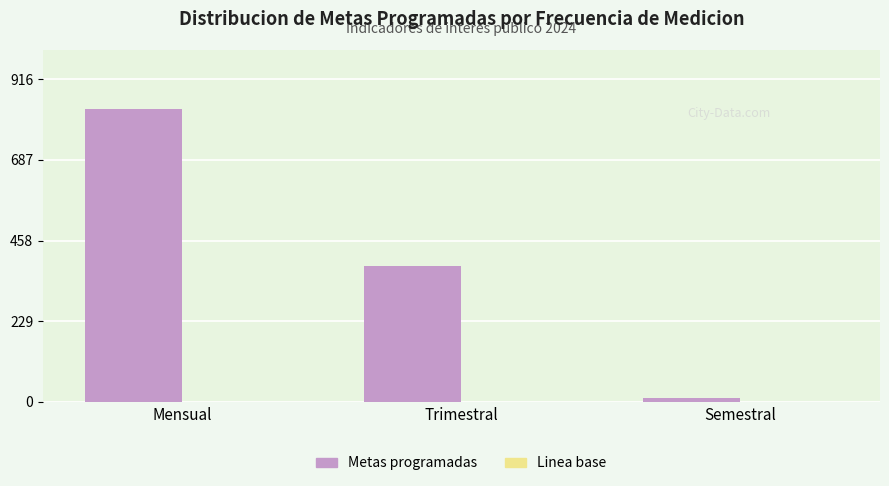

Where is the data nearest to the value 422?

Trimestral